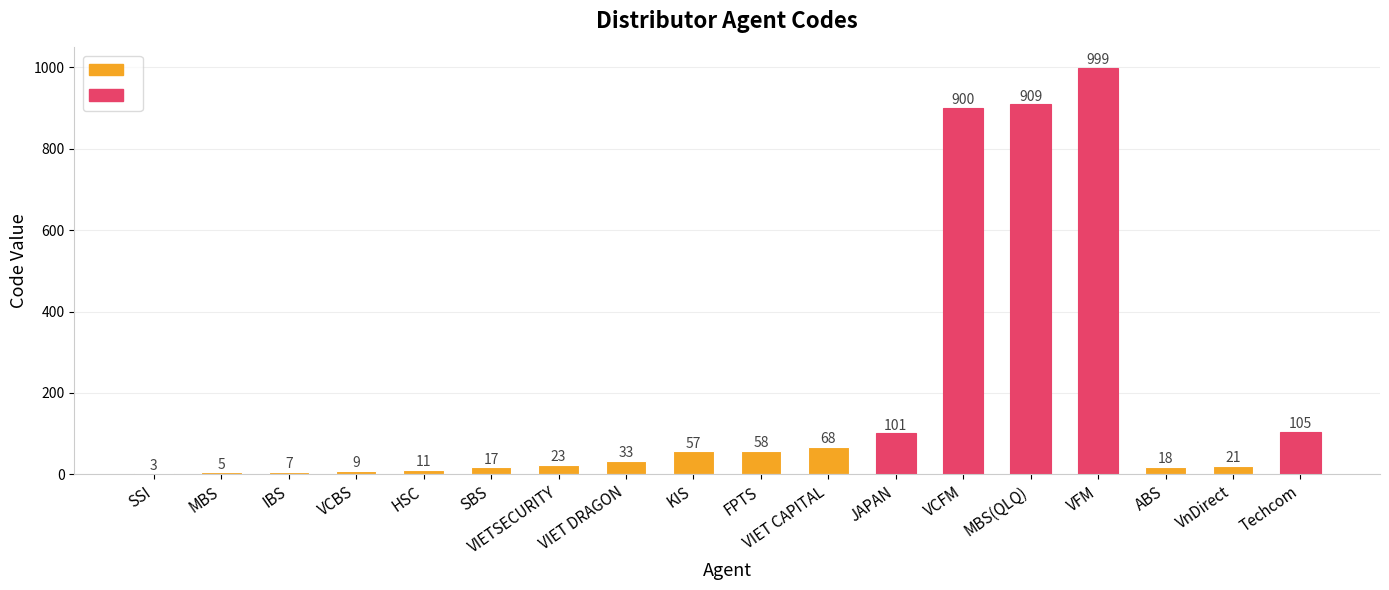

Reading left to right, transcribe all the data shown in this chart.

3	5	7	9	11	17	23	33	57	58	68	101	900	909	999	18	21	105